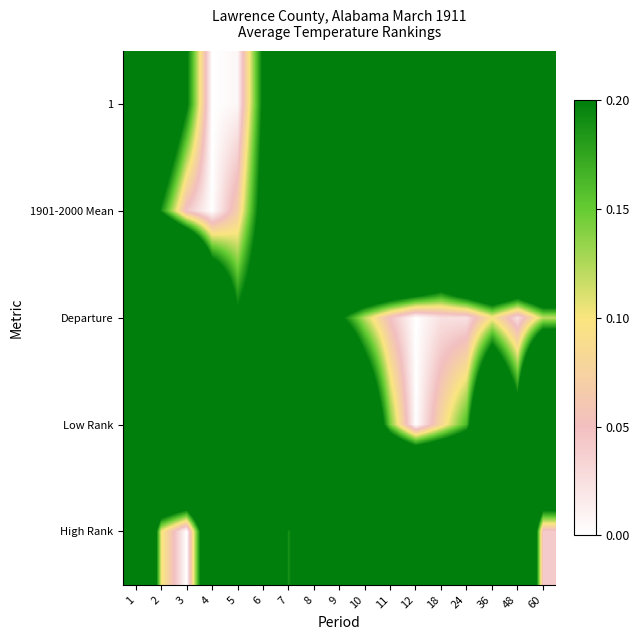

Which has a higher value, 3 or 12?

12